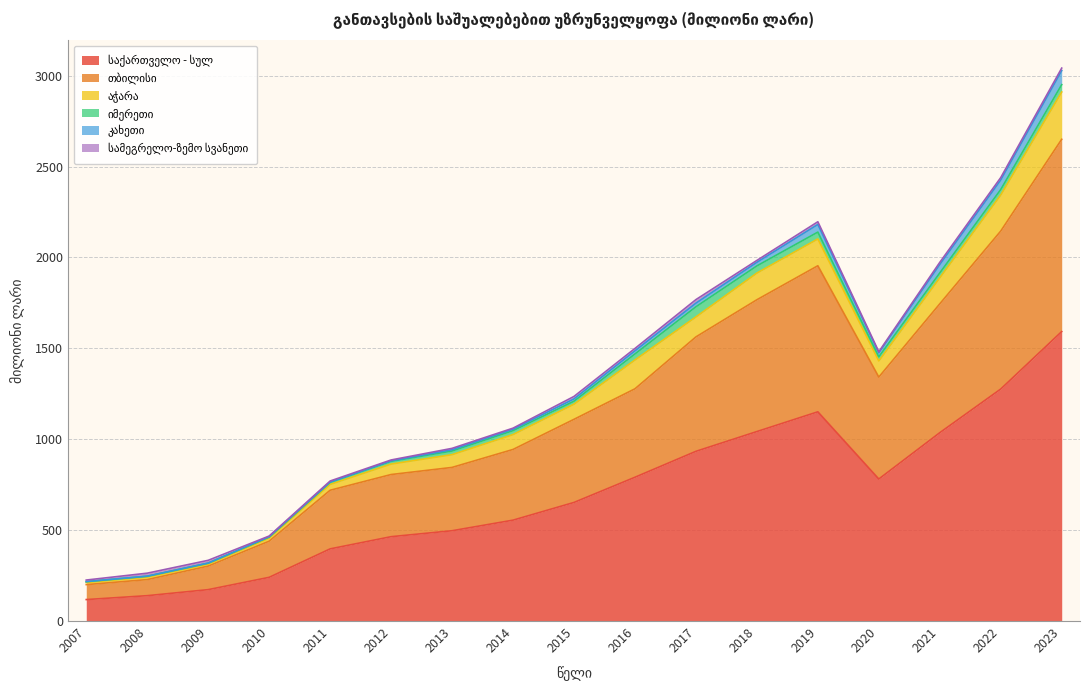

Which series has the widest spread of values?

საქართველო - სულ